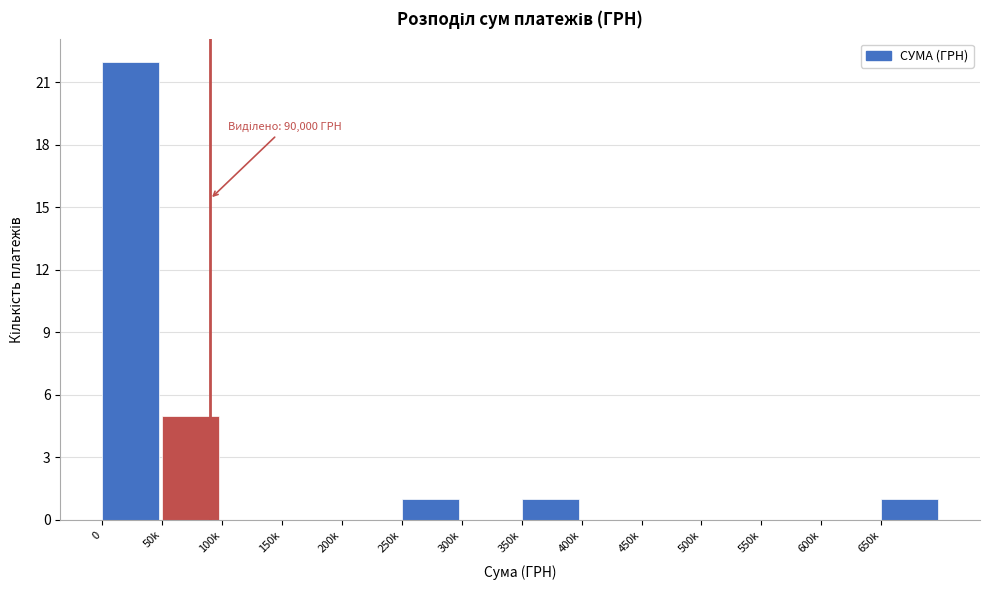

Reading right to left, transcribe all the data shown in this chart.

650k=1	600k=0	550k=0	500k=0	450k=0	400k=0	350k=1	300k=0	250k=1	200k=0	150k=0	100k=0	50k=5	0=22